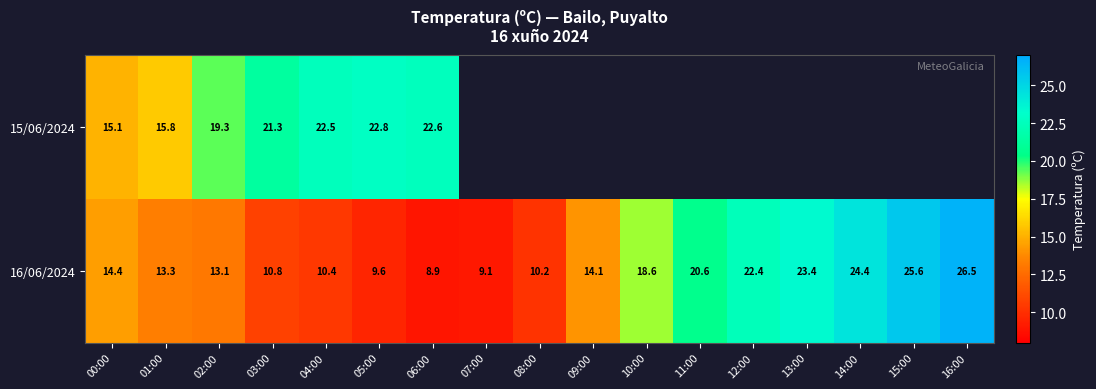

True or false: 16/06/2024 has a value of 40.3 at 15:00.

False